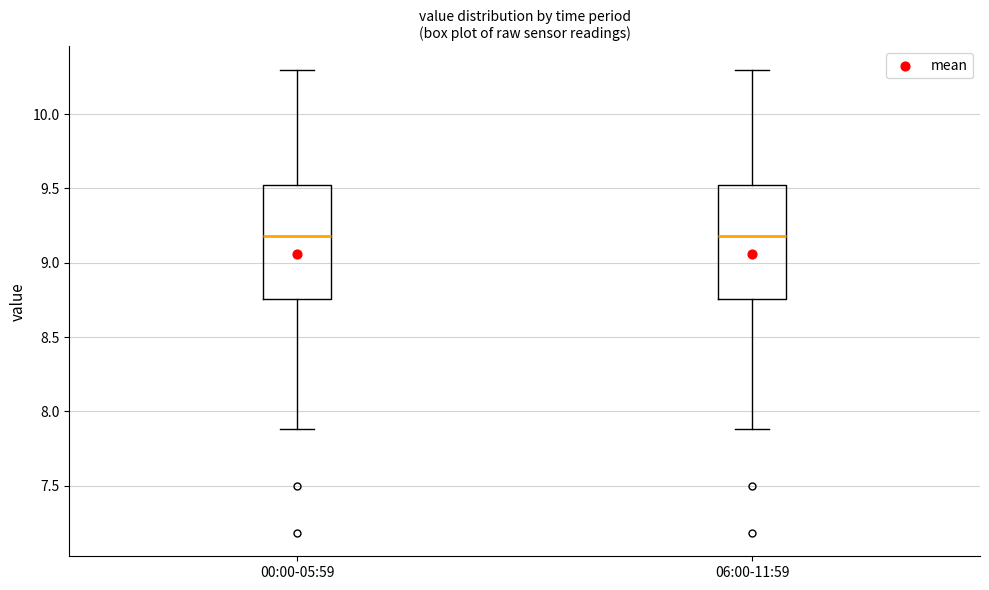

Reading left to right, read every box against the y-axis: the position of its median line, the range the box covers, and the ends of its whiskers. The values are not printed on the chart, so give them approximately, as read against the axis.

00:00-05:59: median 9.20, box 8.75 to 9.50, whiskers 7.90 to 10.30
06:00-11:59: median 9.20, box 8.75 to 9.50, whiskers 7.90 to 10.30